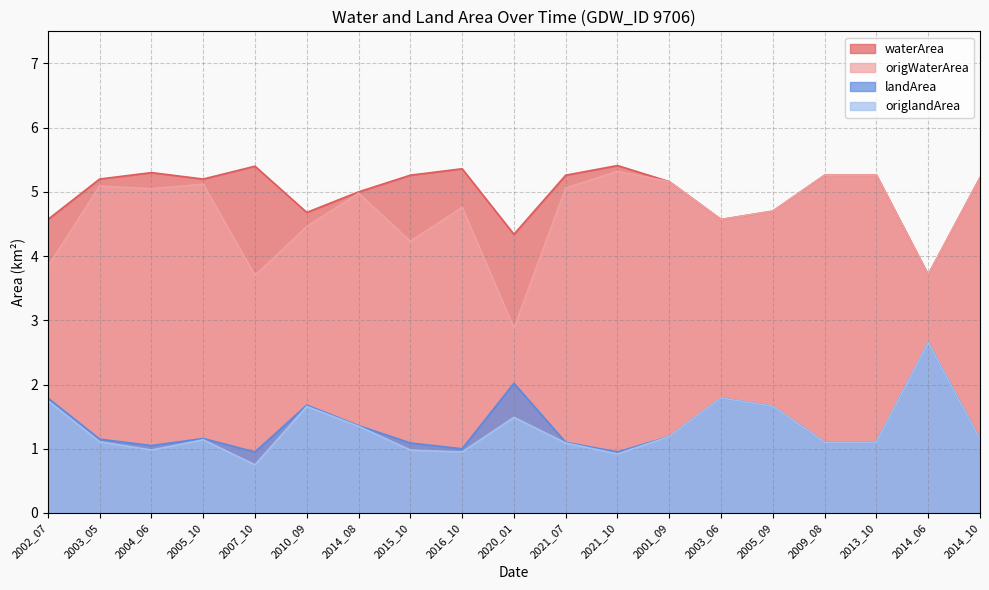

Reading left to right, what are all the values shown in this chart?

waterArea: 4.6	5.2	5.3	5.2	5.4	4.7	5.0	5.3	5.4	4.3	5.3	5.4	5.2	4.6	4.7	5.3	5.3	3.7	5.2
origWaterArea: 3.8	5.1	5.0	5.1	3.7	4.5	5.0	4.2	4.8	2.9	5.1	5.3	5.2	4.6	4.7	5.3	5.3	3.7	5.2
landArea: 1.8	1.1	1.1	1.2	0.9	1.7	1.4	1.1	1.0	2.0	1.1	0.9	1.2	1.8	1.7	1.1	1.1	2.6	1.1
origlandArea: 1.8	1.1	1.0	1.1	0.8	1.7	1.4	1.0	0.9	1.5	1.1	0.9	1.2	1.8	1.7	1.1	1.1	2.6	1.1